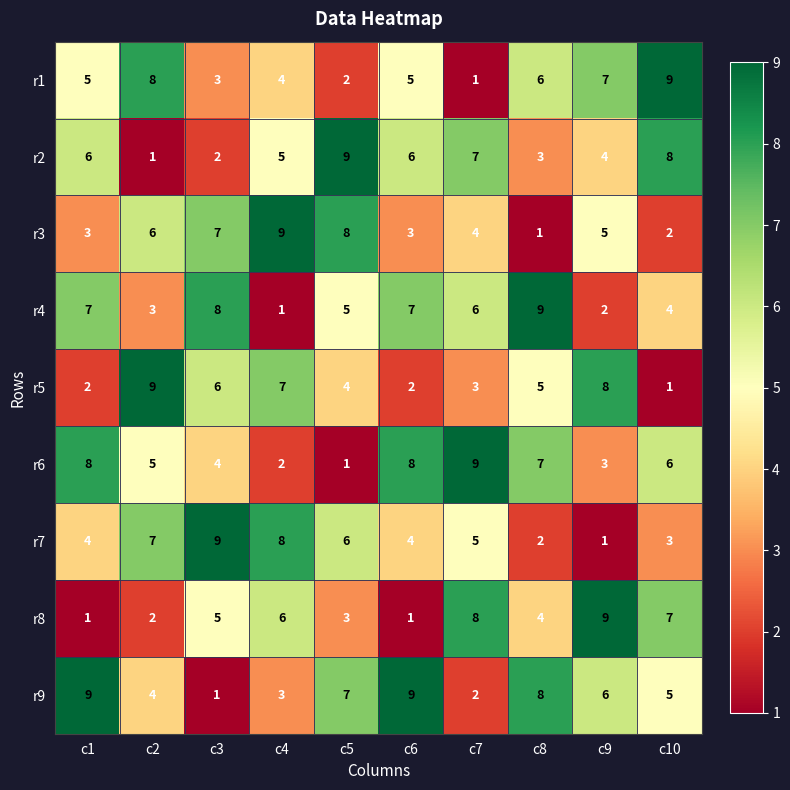

The r7 series shows 5 at c7. True or false?

True